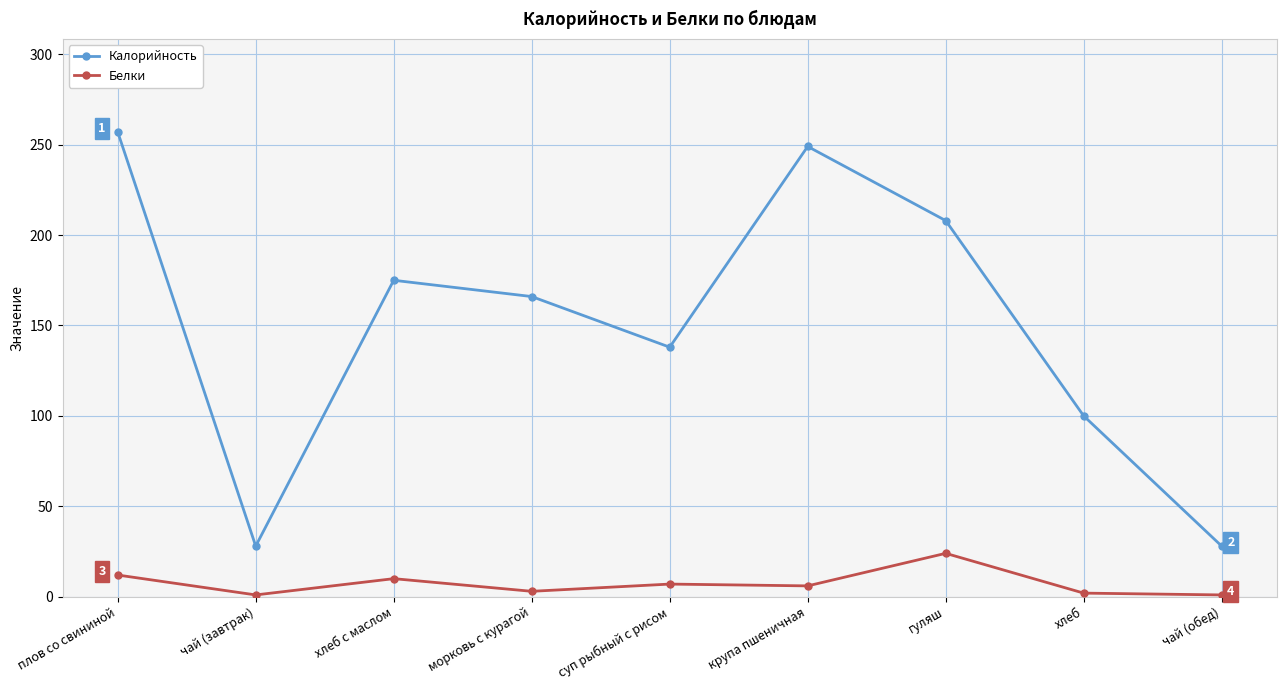

At which category does Калорийность reach its first local valley?

чай (завтрак)